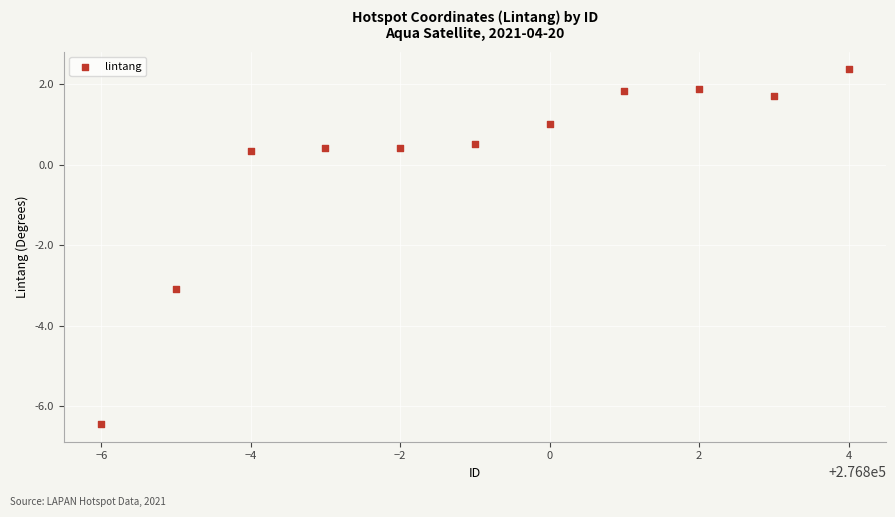

What Y value in the scatter plot is closest to -2?

-3.1